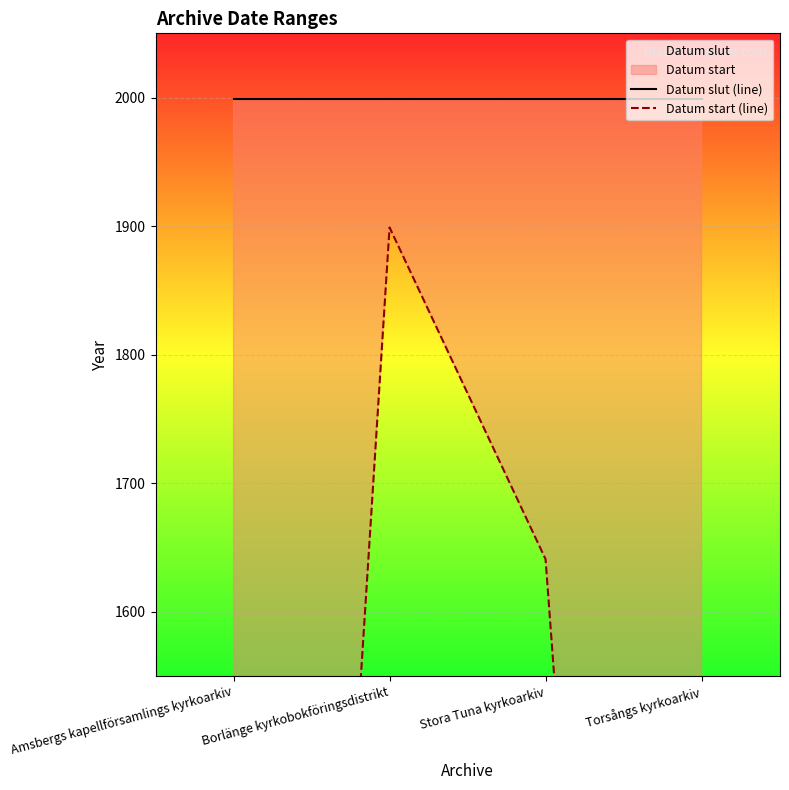

What is the difference between the highest and lowest values at Borlänge kyrkobokföringsdistrikt?

100